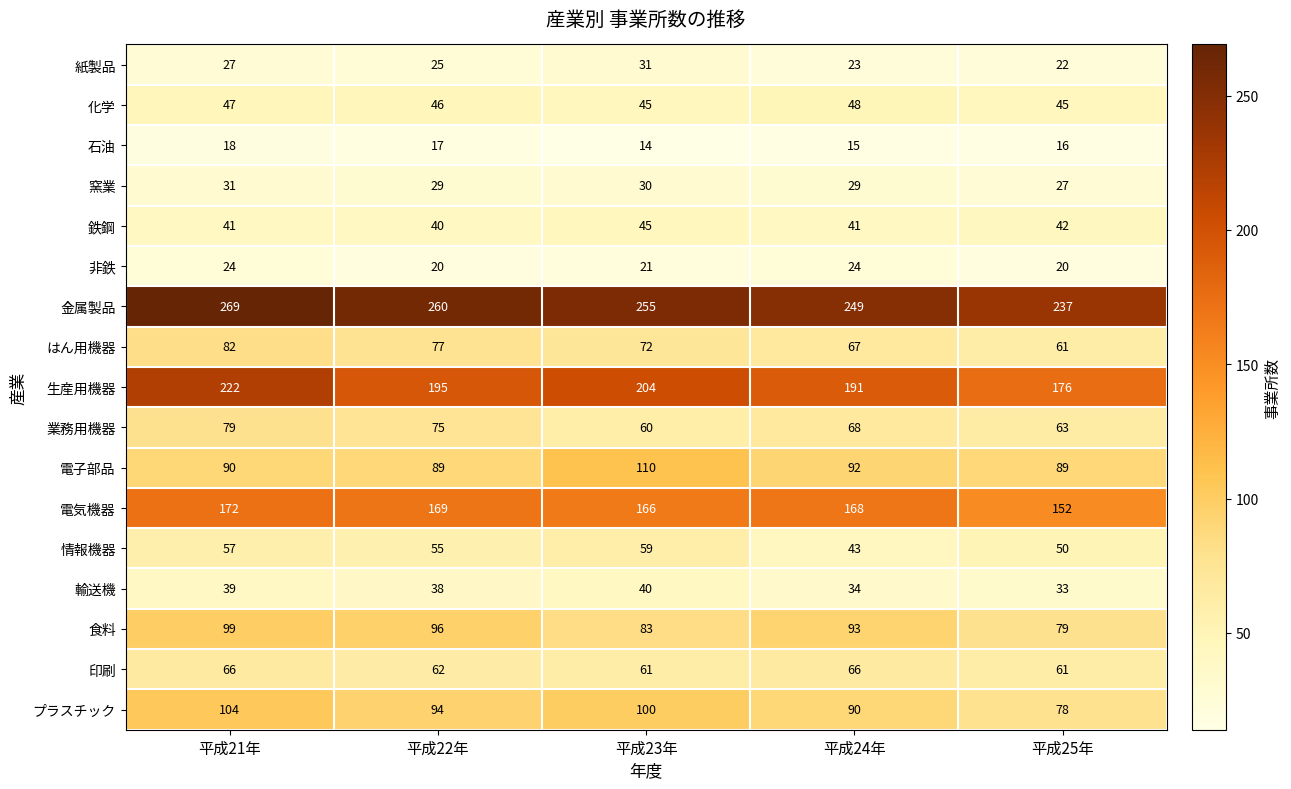

What is the difference between the 鉄鋼 values at 平成23年 and 平成22年?

5